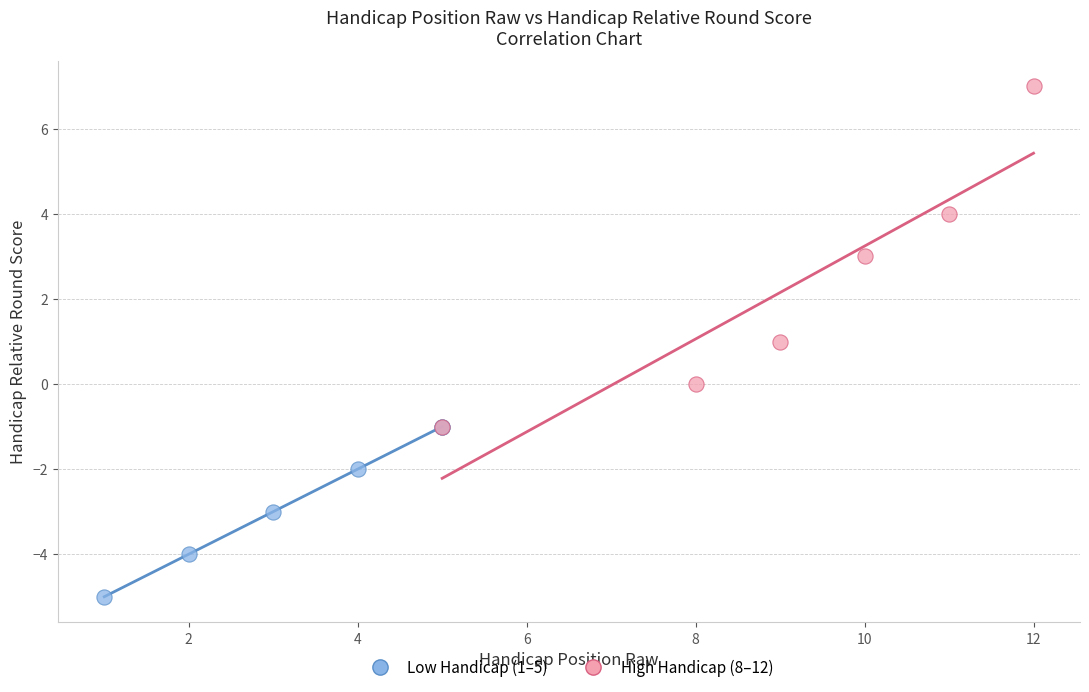

Which series reaches the minimum Y coordinate?

Low Handicap (1–5)